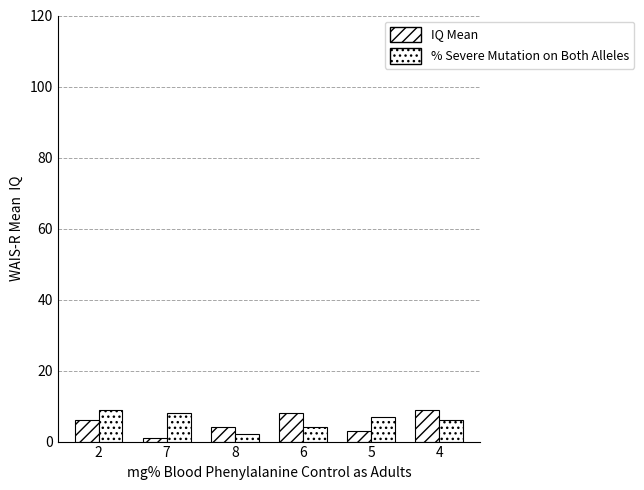

Reading right to left, list all the values displayed in this chart.

IQ Mean: 4=9	5=3	6=8	8=4	7=1	2=6
% Severe Mutation on Both Alleles: 4=6	5=7	6=4	8=2	7=8	2=9